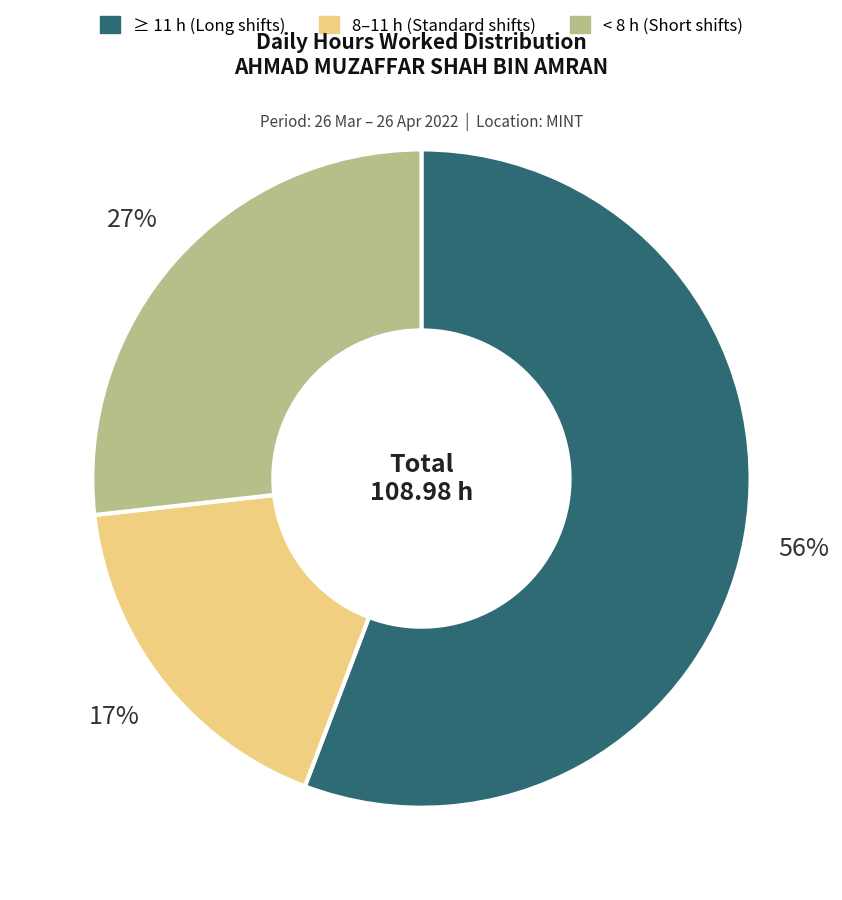

Is there any slice that represents more than half of the pie?

Yes